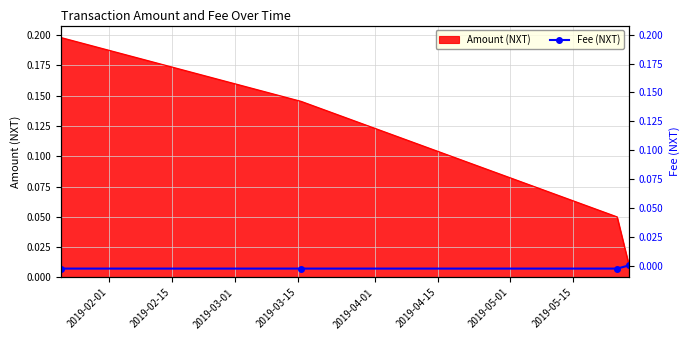

The value at 2019-02-15 is 0.0. True or false?

False